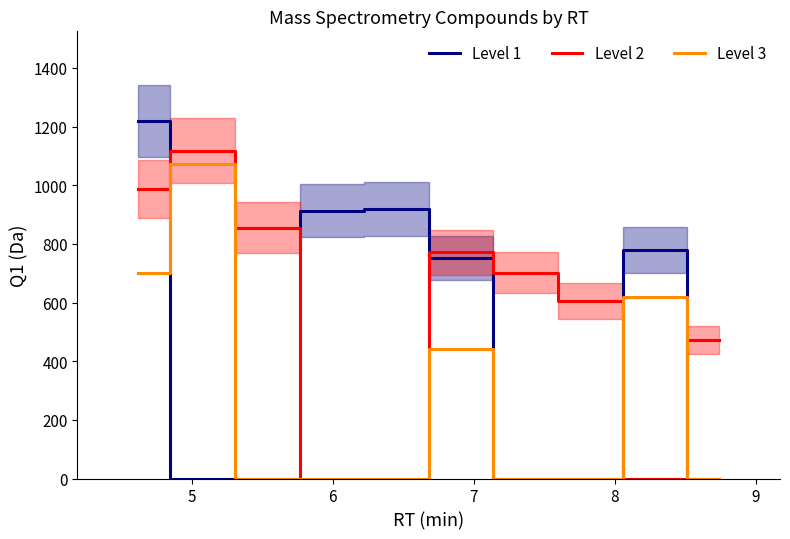

Which series has the widest spread of values?

Level 1